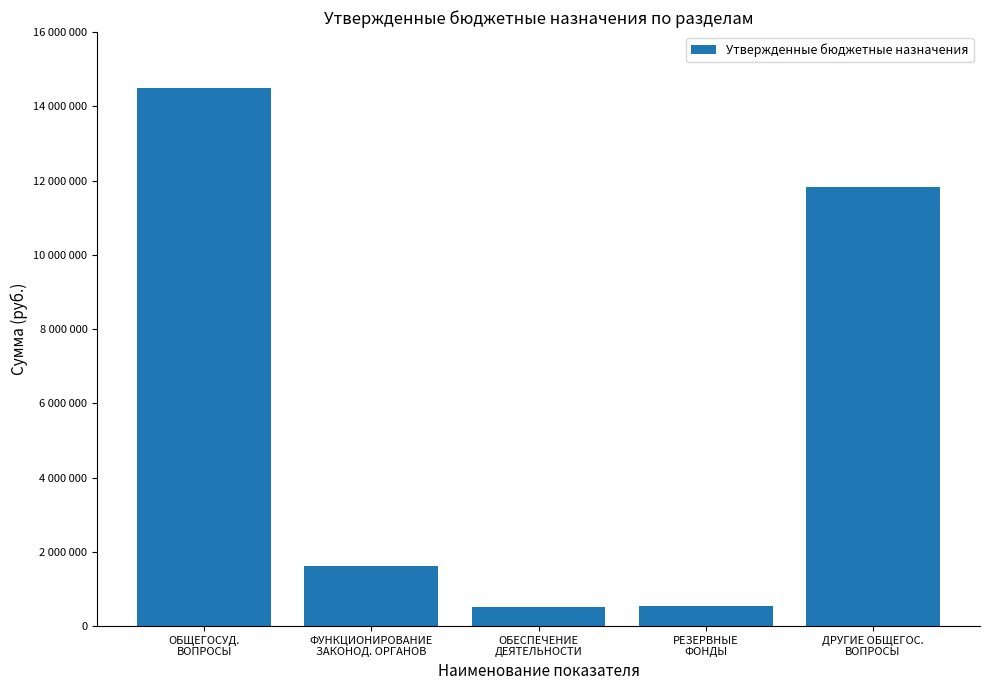

What is the change in value from ФУНКЦИОНИРОВАНИЕ
ЗАКОНОД. ОРГАНОВ to ДРУГИЕ ОБЩЕГОС.
ВОПРОСЫ?

+10188211.5